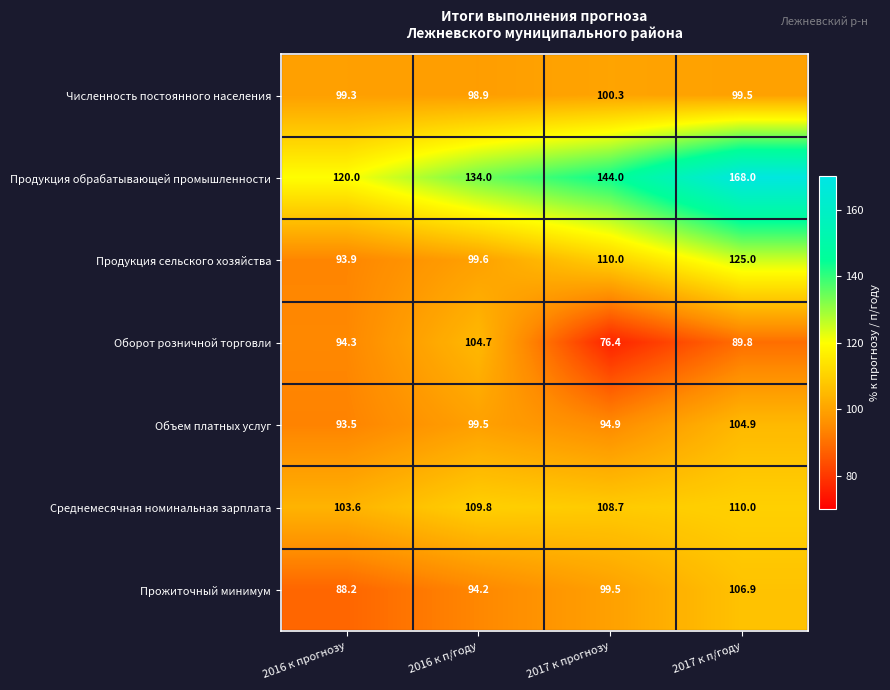

Reading right to left, what are all the values shown in this chart?

Численность постоянного населения: 99.5	100.3	98.9	99.3
Продукция обрабатывающей промышленности: 168.0	144.0	134.0	120.0
Продукция сельского хозяйства: 125.0	110.0	99.6	93.9
Оборот розничной торговли: 89.8	76.4	104.7	94.3
Объем платных услуг: 104.9	94.9	99.5	93.5
Среднемесячная номинальная зарплата: 110.0	108.7	109.8	103.6
Прожиточный минимум: 106.9	99.5	94.2	88.2